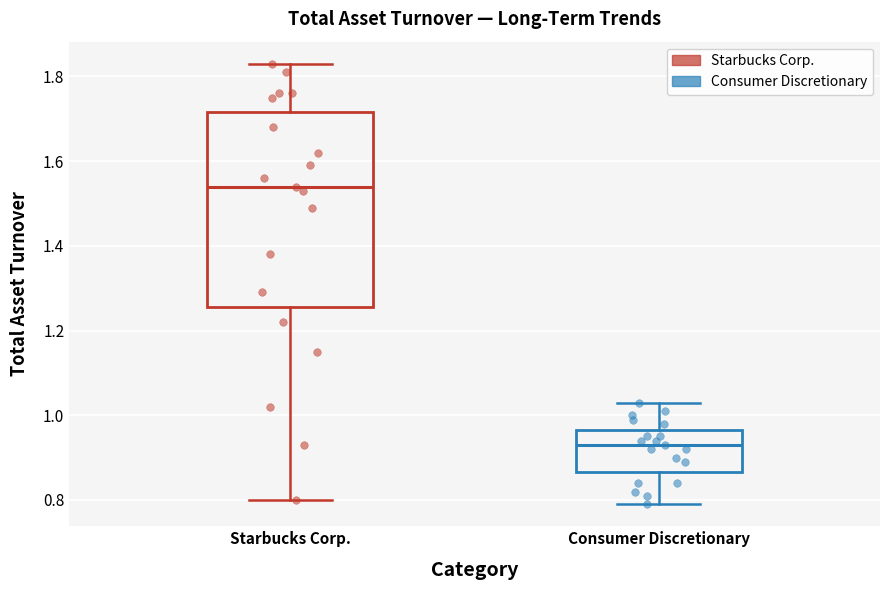

Reading left to right, read every box against the y-axis: the position of its median line, the range the box covers, and the ends of its whiskers. The values are not printed on the chart, so give them approximately, as read against the axis.

Starbucks Corp.: median 1.54, box 1.26 to 1.72, whiskers 0.80 to 1.84
Consumer Discretionary: median 0.94, box 0.86 to 0.96, whiskers 0.80 to 1.04